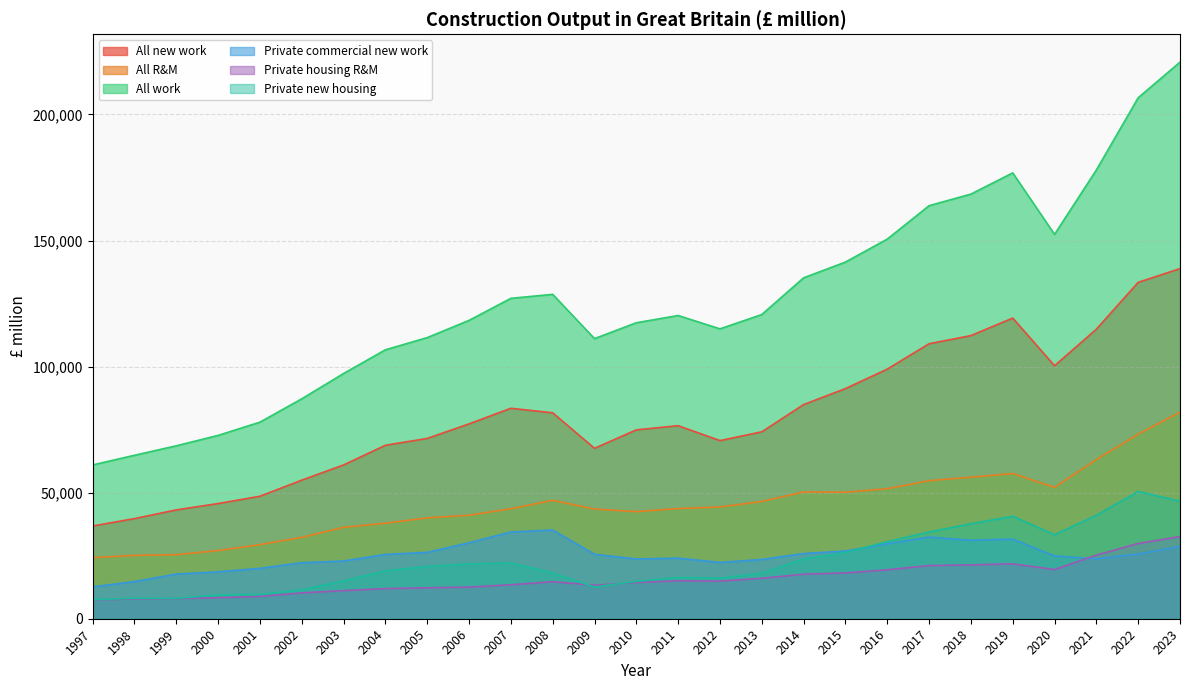

Is the value of All work at 2008 greater than the value of Private commercial new work at 1997?

Yes